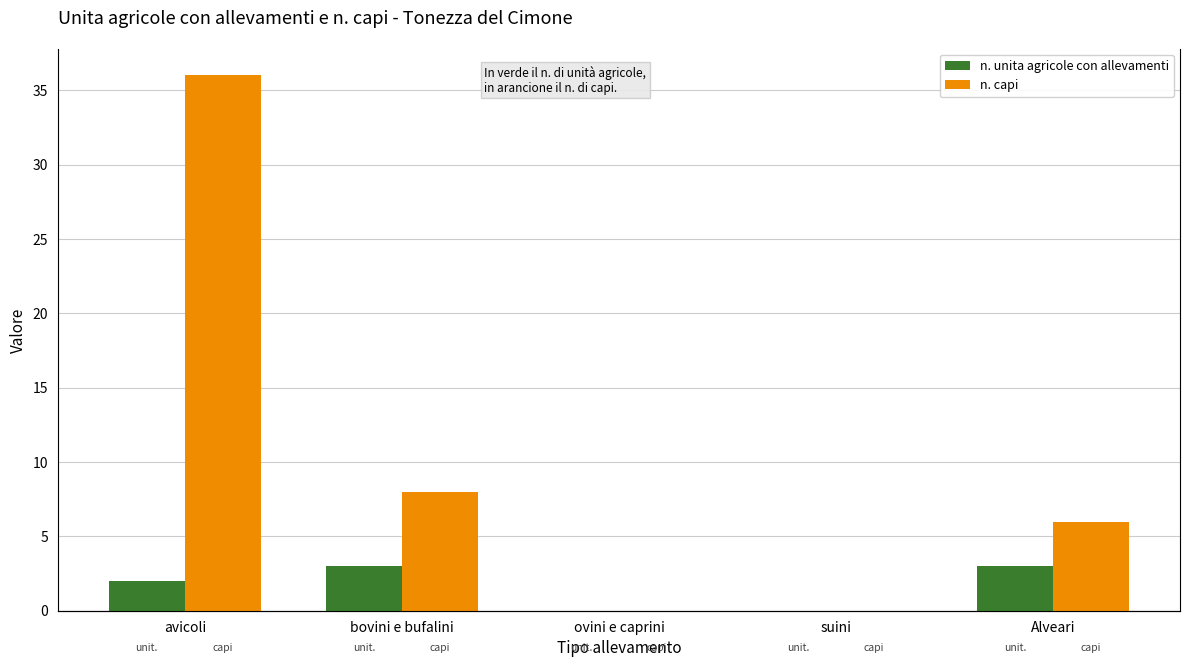

How many data points does each series have?

5